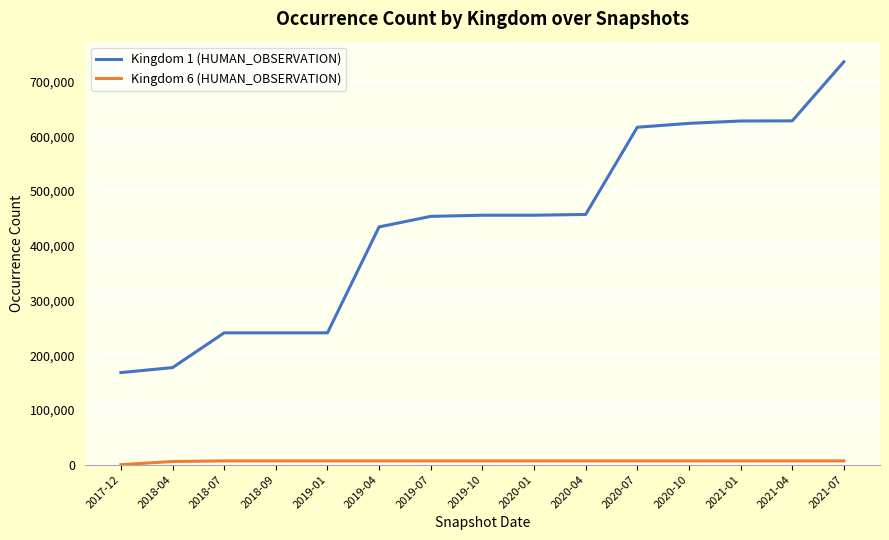

Which series has the largest range (max minus min)?

Kingdom 1 (HUMAN_OBSERVATION)